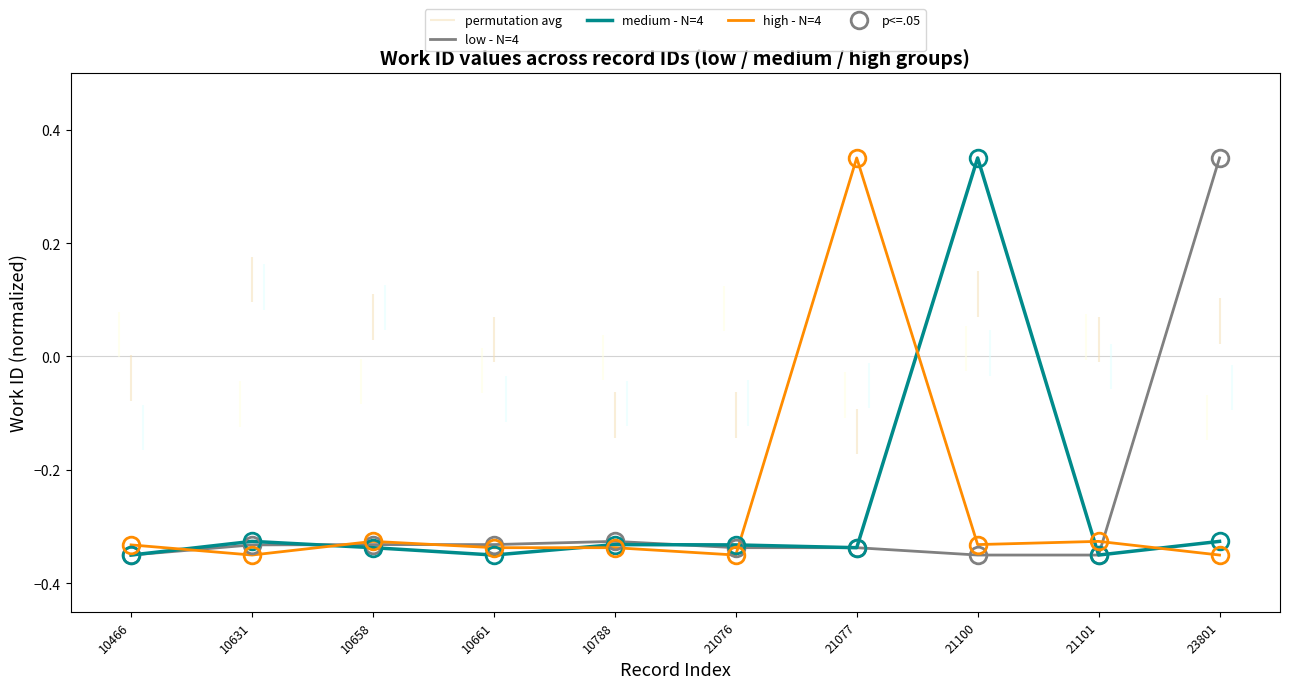

The high - N=4 series shows 0.5 at 21077. True or false?

False